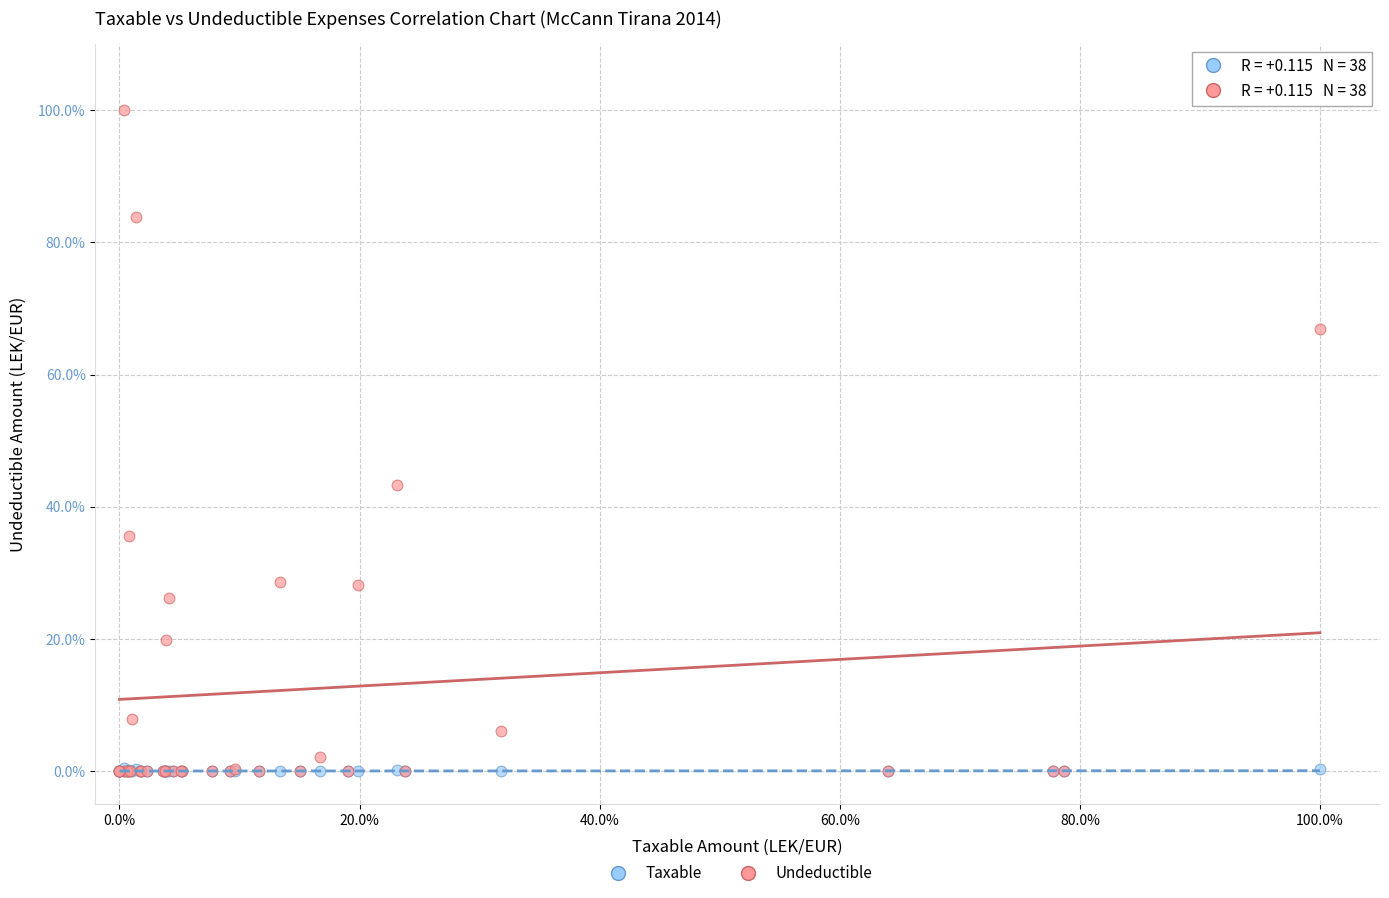

Which series has the largest Y range (max minus min)?

Undeductible